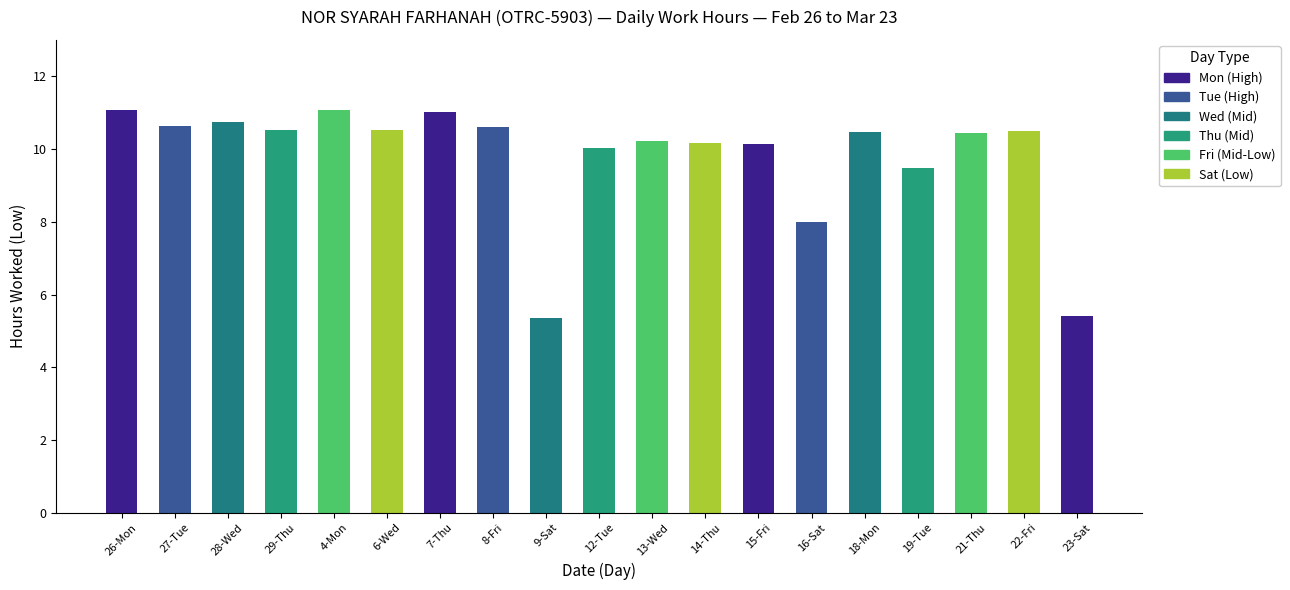

What is the difference between the maximum and minimum values?

5.7